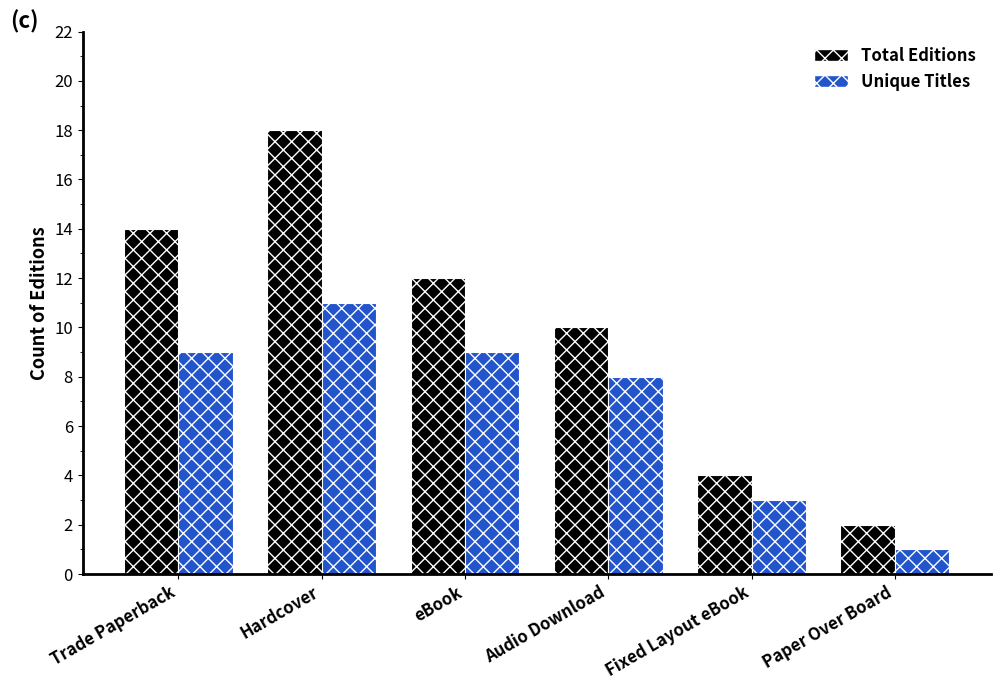

What is the label of the 1st bar from the left?

Trade Paperback